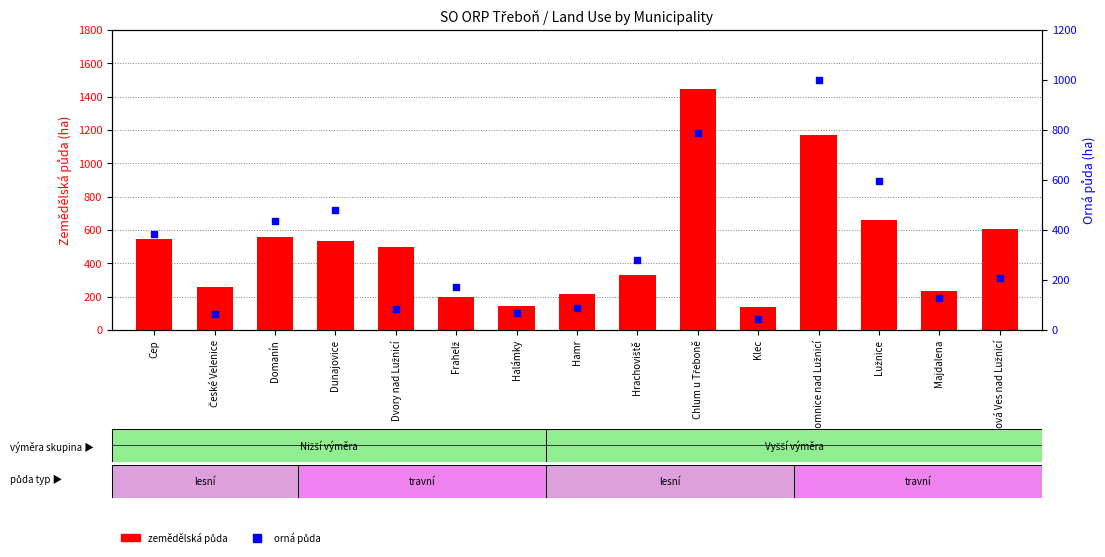

Which series has the widest spread of Y values?

zemědělská půda